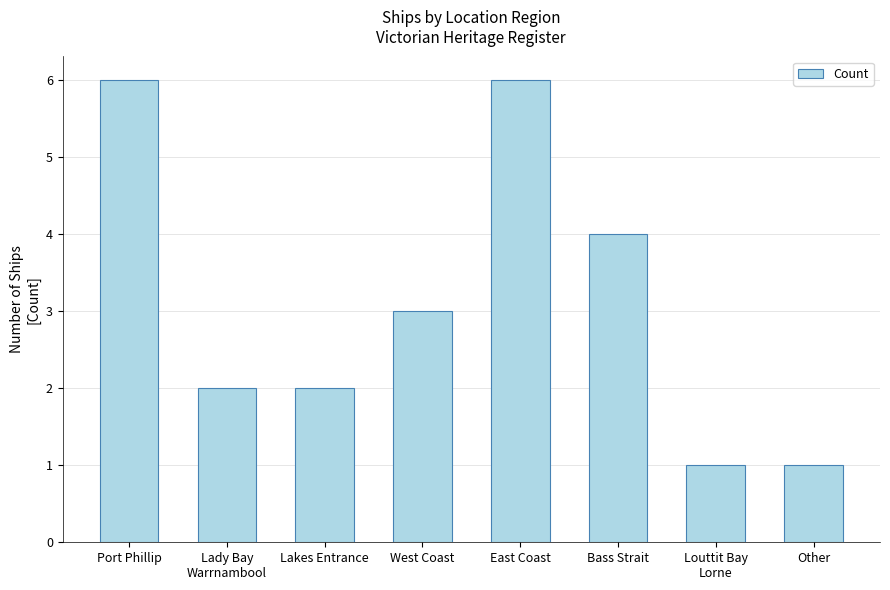

Does the chart contain stacked bars?

No